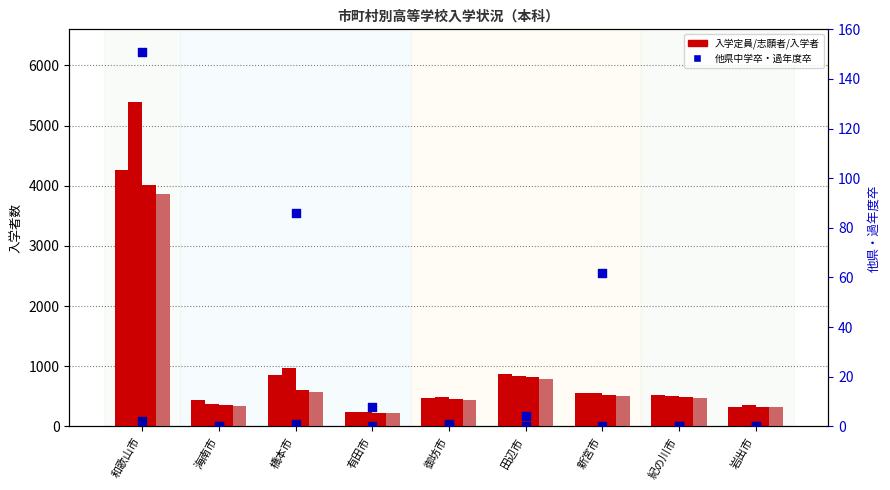

At which category is the sum across all series the highest?

和歌山市